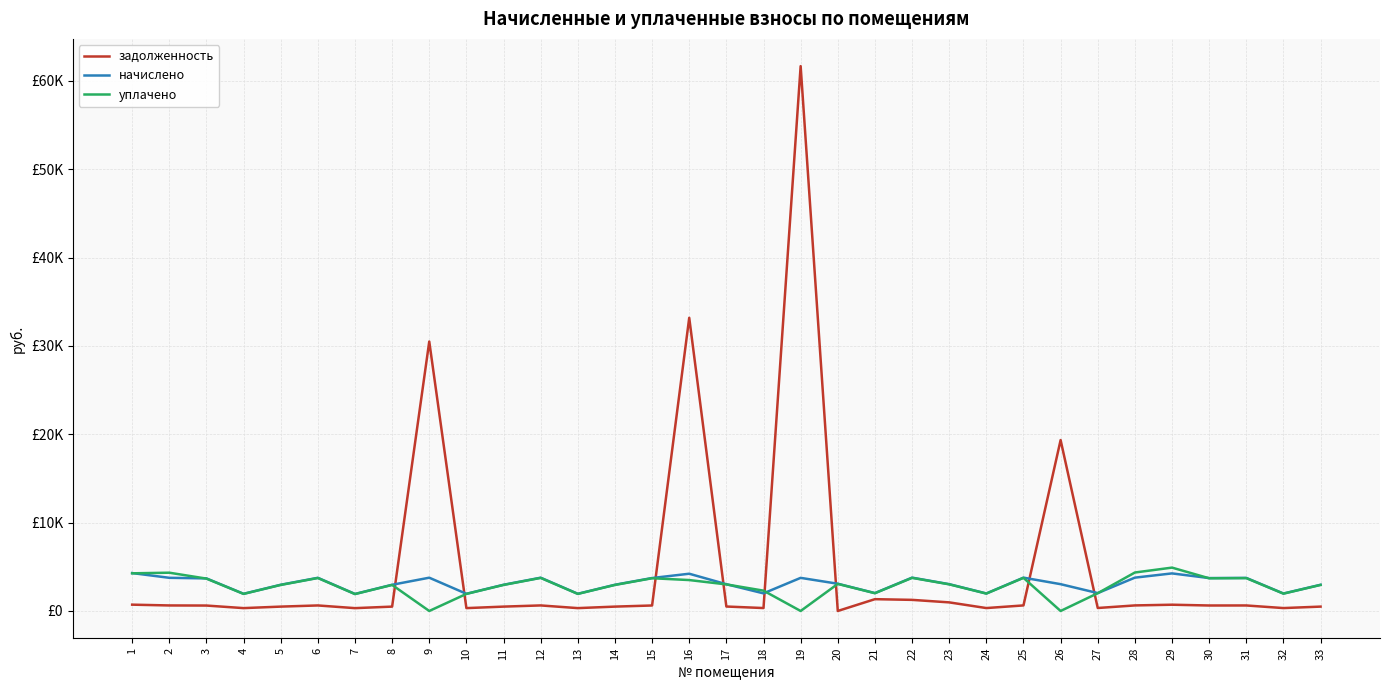

Does the chart have visible grid lines?

Yes